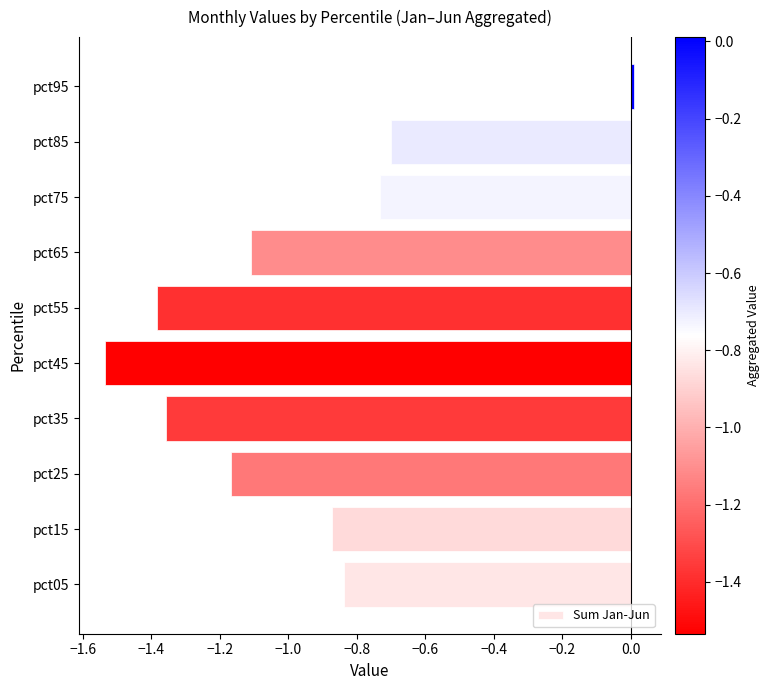

How many values are above zero?

1